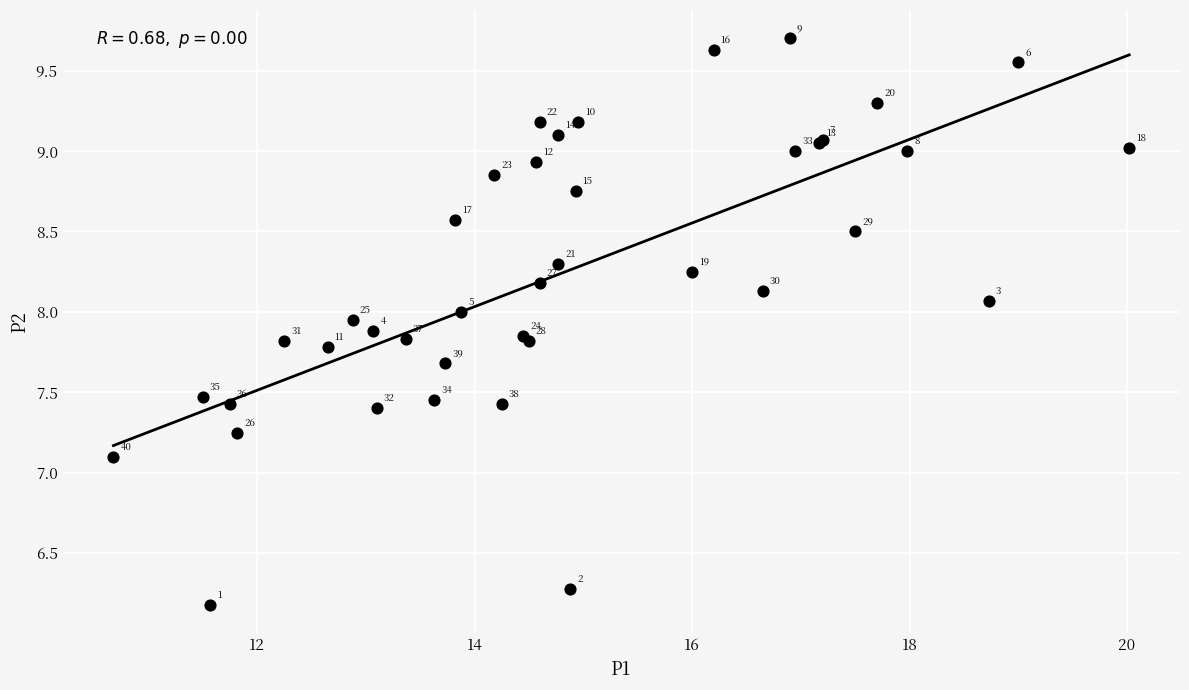

What Y value in the scatter plot is closest to 7?

7.1